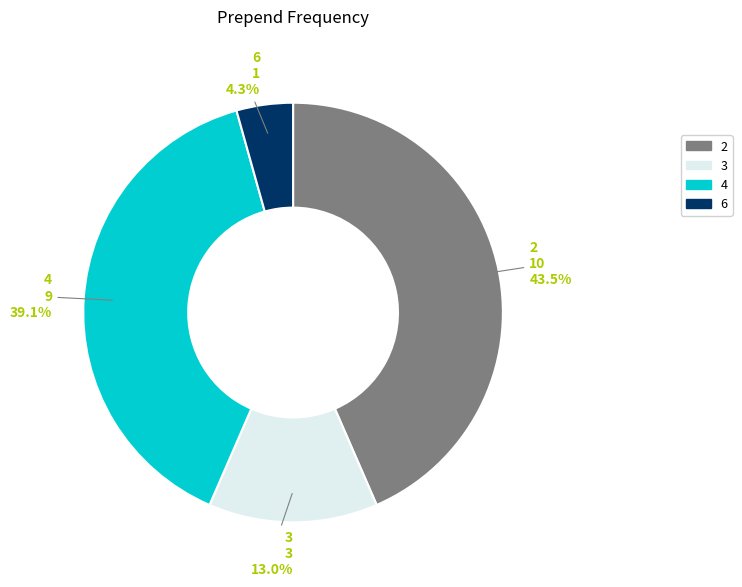

To the nearest percent, what percentage of the pie is 4?

39%